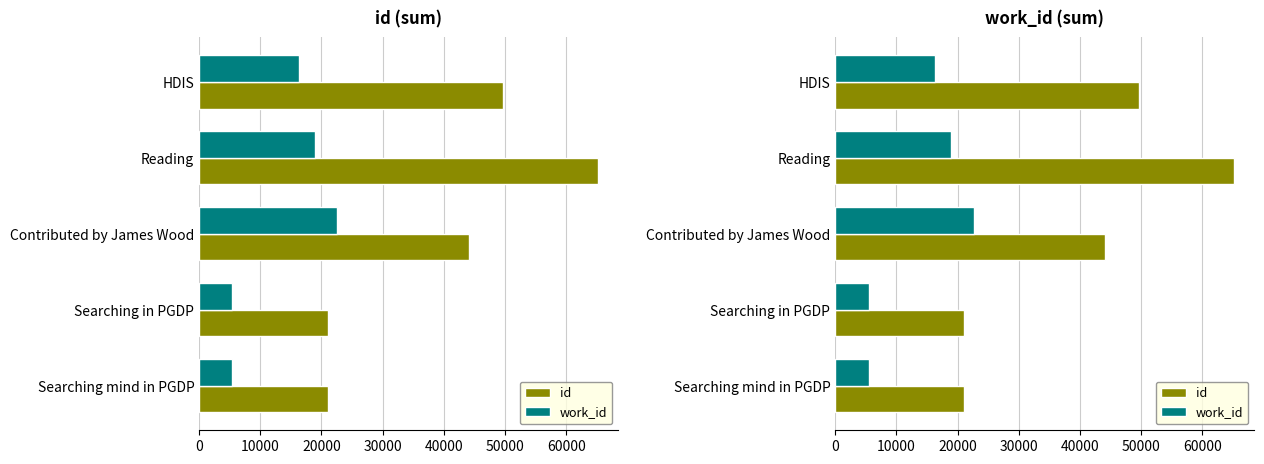

Which series has the largest total across all categories?

id